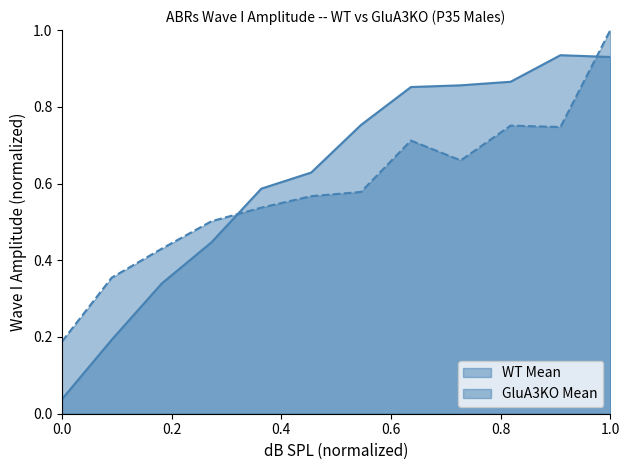

True or false: WT Mean has more than 2 interior local peaks.

False